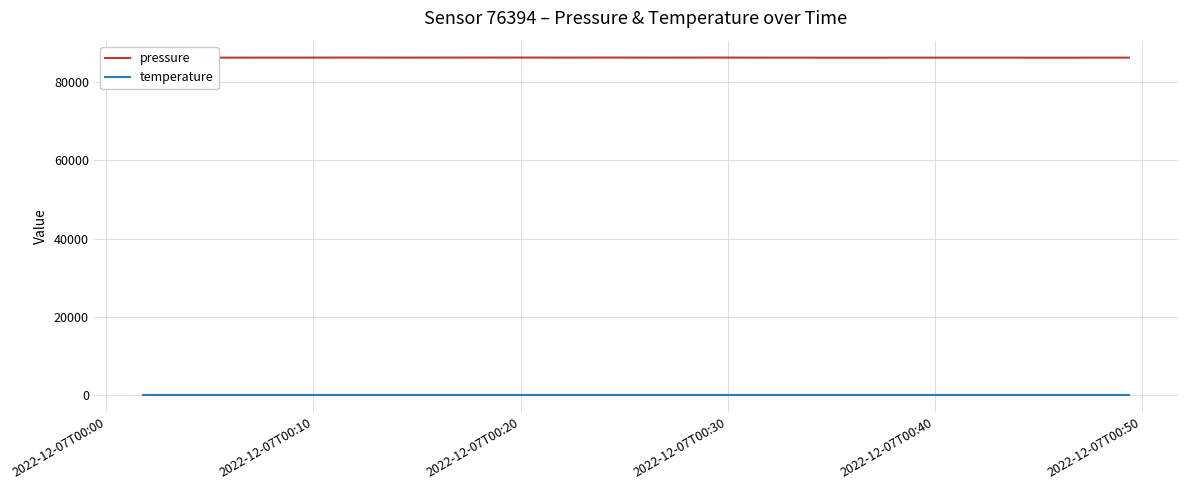

Which series has the widest spread of values?

pressure